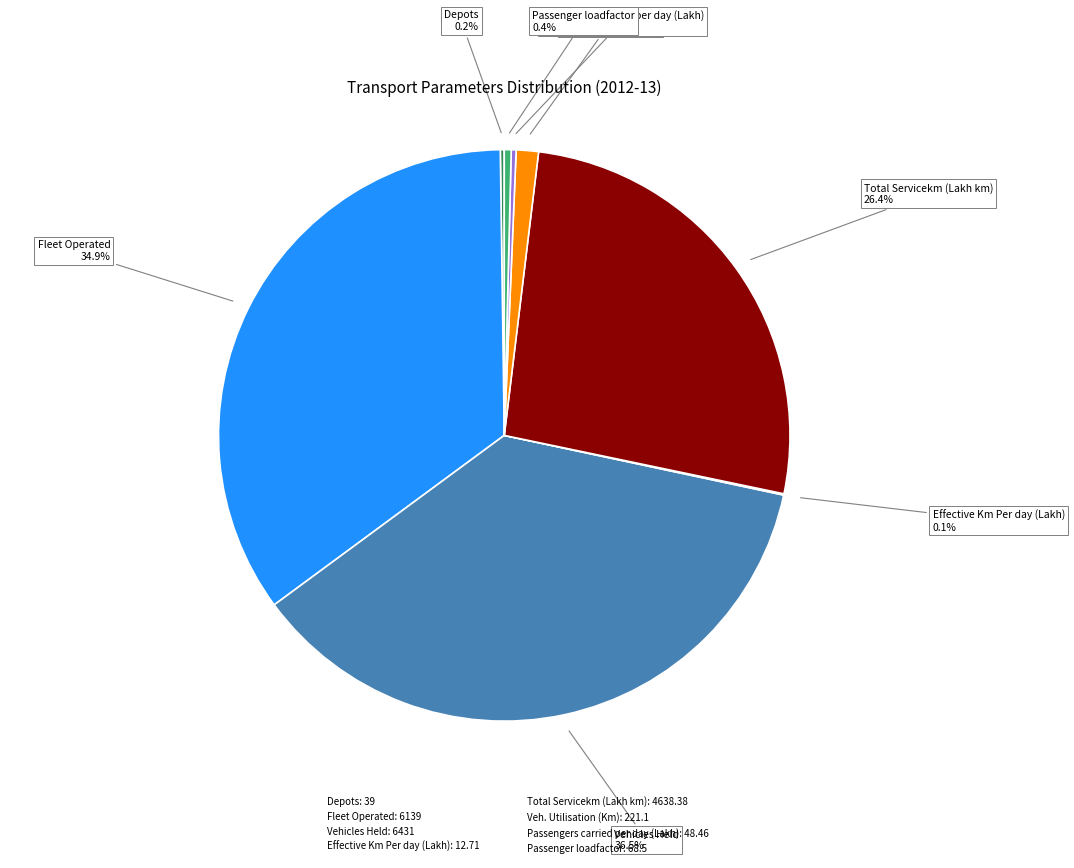

Is there any slice that represents more than half of the pie?

No